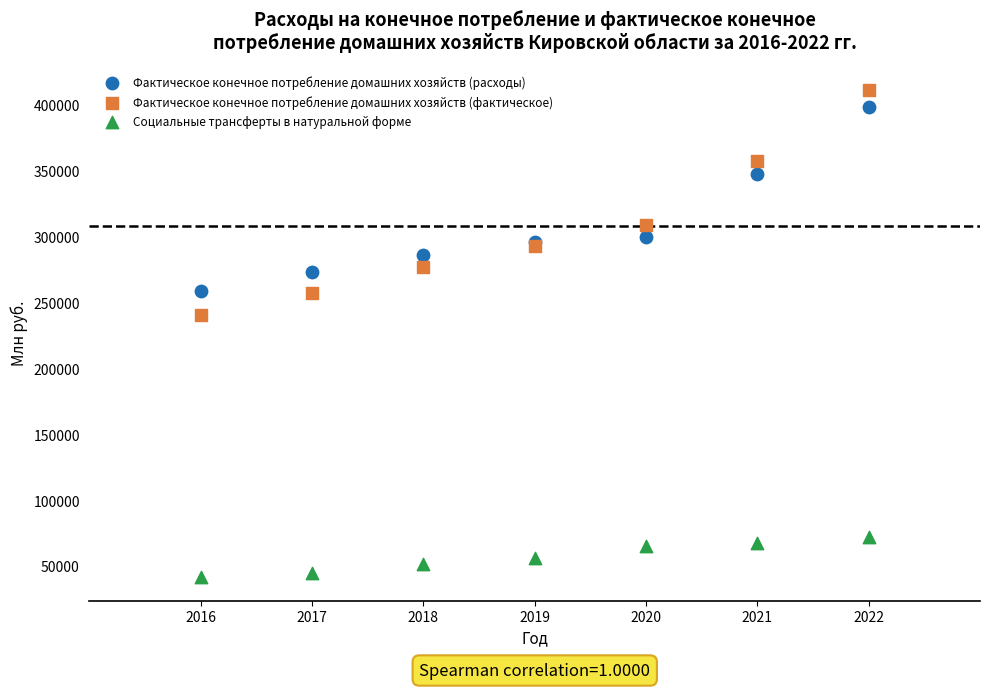

What are all the series names shown in the legend?

Фактическое конечное потребление домашних хозяйств (расходы), Фактическое конечное потребление домашних хозяйств (фактическое), Социальные трансферты в натуральной форме